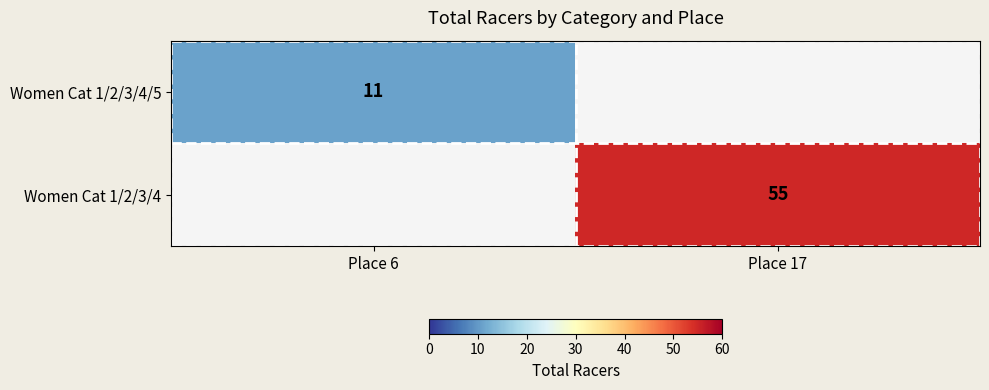

Is it true that Women Cat 1/2/3/4/5 equals 17 at Place 6?

False